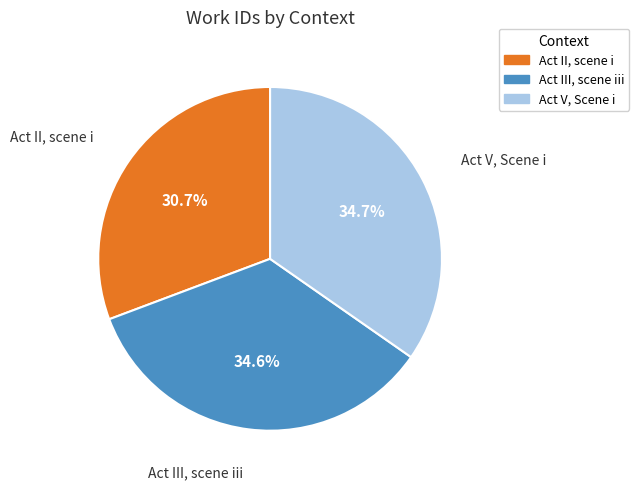

To the nearest percent, what portion does Act V, Scene i represent?

35%